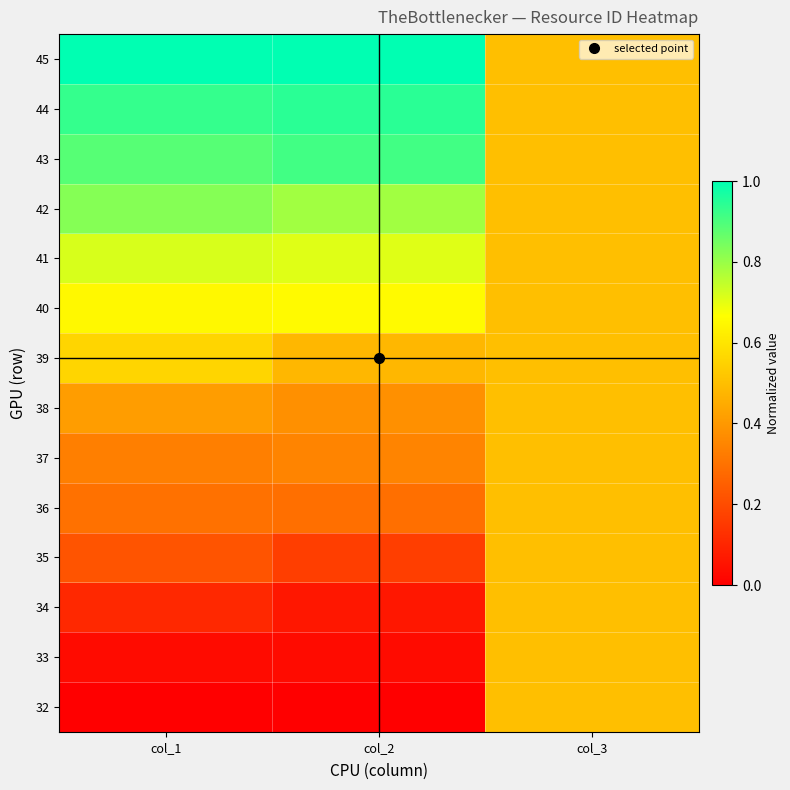

Reading left to right, extract all data points from this chart.

32: col_1=0.0	col_2=0.0	col_3=0.5
33: col_1=0.0	col_2=0.0	col_3=0.5
34: col_1=0.1	col_2=0.1	col_3=0.5
35: col_1=0.2	col_2=0.2	col_3=0.5
36: col_1=0.3	col_2=0.3	col_3=0.5
37: col_1=0.3	col_2=0.3	col_3=0.5
38: col_1=0.4	col_2=0.4	col_3=0.5
39: col_1=0.6	col_2=0.5	col_3=0.5
40: col_1=0.6	col_2=0.7	col_3=0.5
41: col_1=0.7	col_2=0.7	col_3=0.5
42: col_1=0.8	col_2=0.8	col_3=0.5
43: col_1=0.9	col_2=0.9	col_3=0.5
44: col_1=0.9	col_2=0.9	col_3=0.5
45: col_1=1.0	col_2=1.0	col_3=0.5